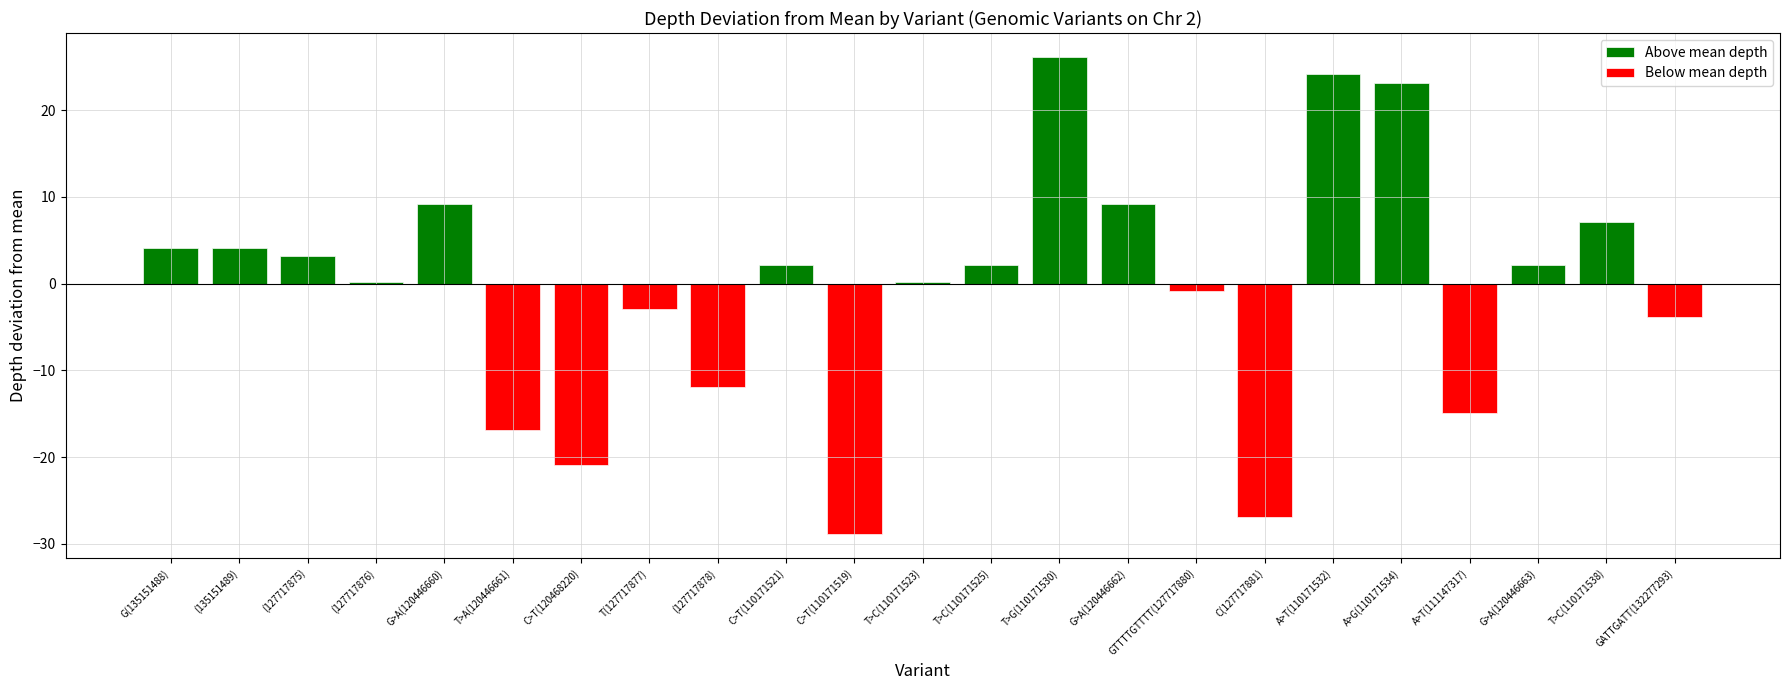

The chart shows a value of 14.9 at G>A(120446660). True or false?

False